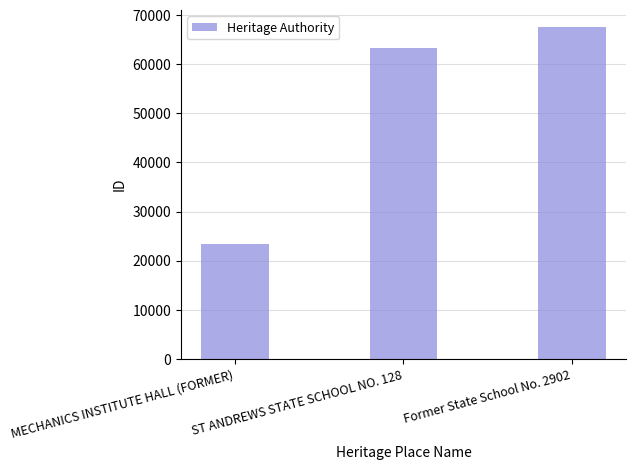

What is the change in value from MECHANICS INSTITUTE HALL (FORMER) to Former State School No. 2902?

+44368